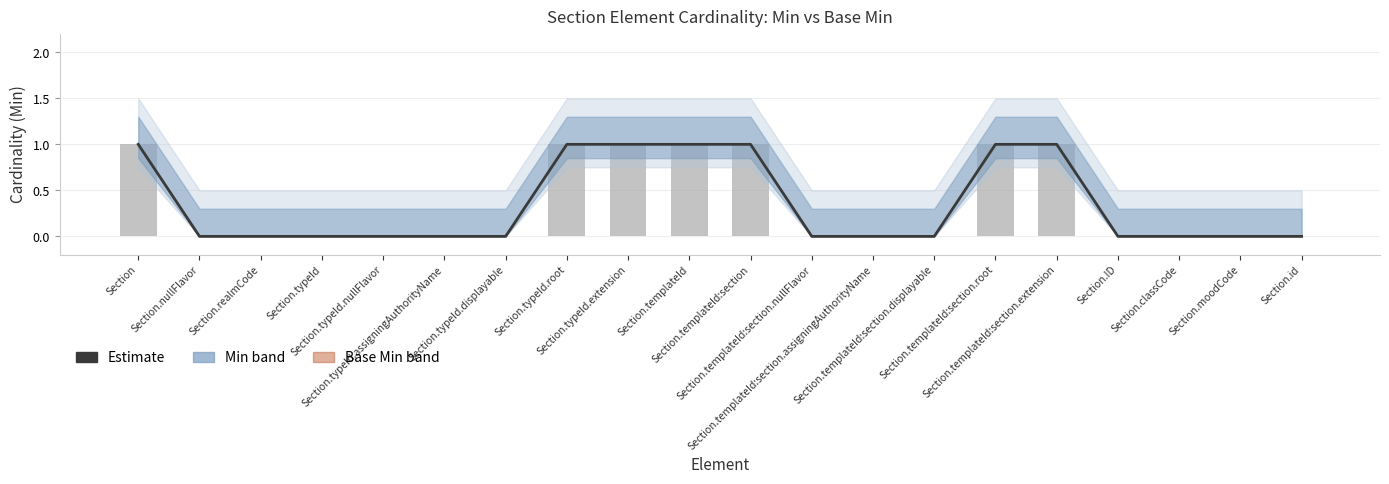

Rank the series by their maximum value, from lowest to highest.

Estimate, Min